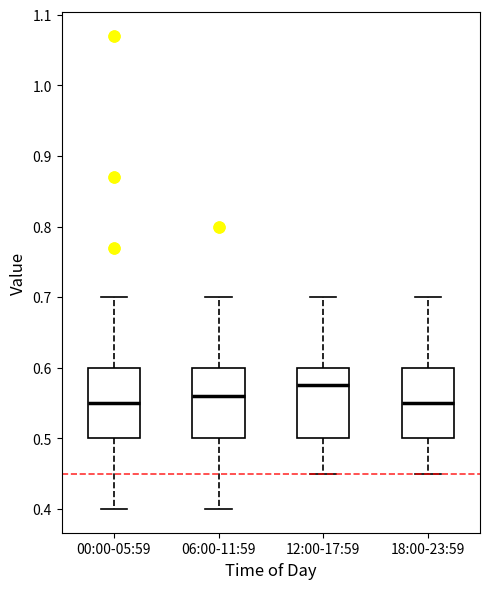

Reading left to right, transcribe this box plot: for each box, give where its median line is, the range the box spans, and where its two whiskers end, as read against the y-axis. The values are not printed on the chart, so give them approximately, as read against the axis.

00:00-05:59: median 0.55, box 0.50 to 0.60, whiskers 0.40 to 0.70
06:00-11:59: median 0.56, box 0.50 to 0.60, whiskers 0.40 to 0.70
12:00-17:59: median 0.58, box 0.50 to 0.60, whiskers 0.45 to 0.70
18:00-23:59: median 0.55, box 0.50 to 0.60, whiskers 0.45 to 0.70